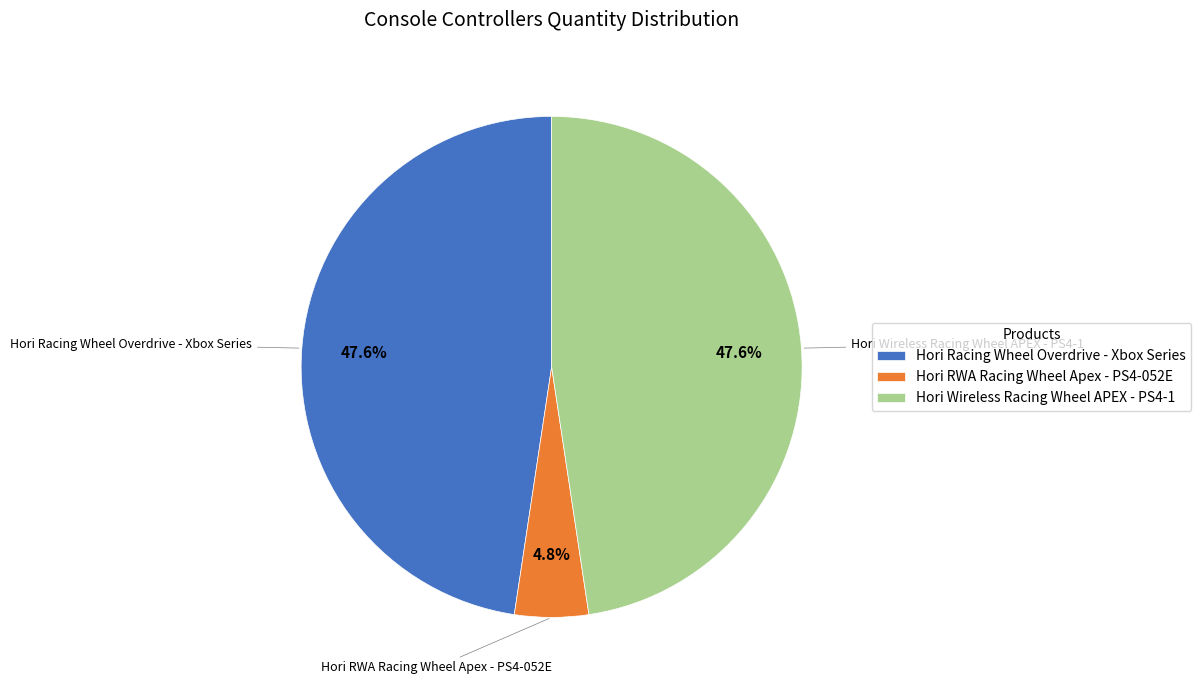

Which slice is the smallest?

Hori RWA Racing Wheel Apex - PS4-052E